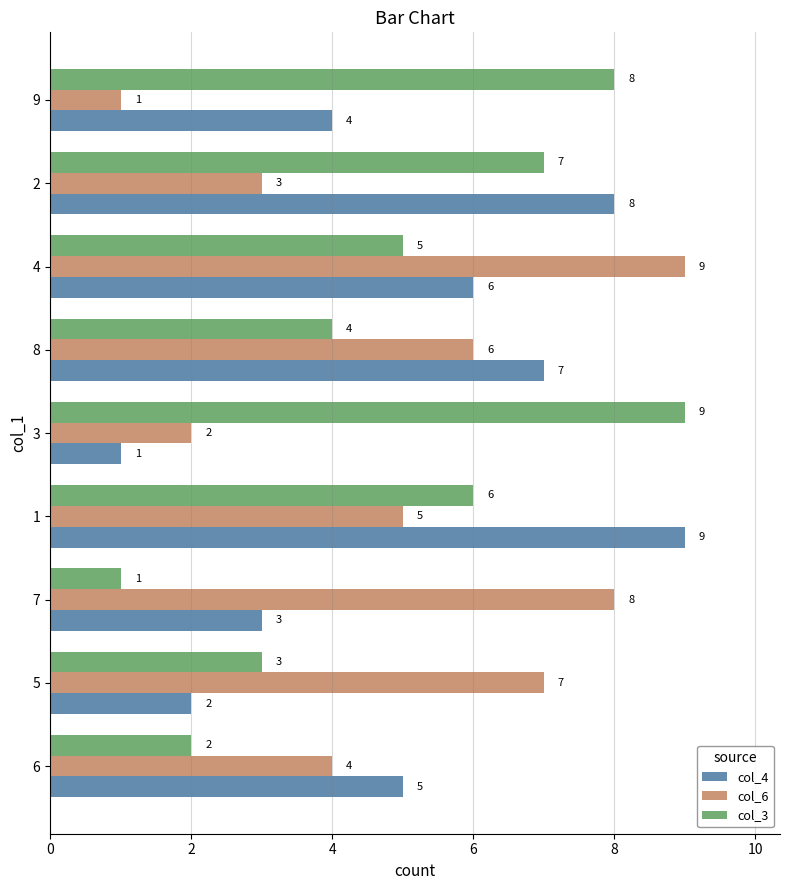

What is the smallest value displayed?

1